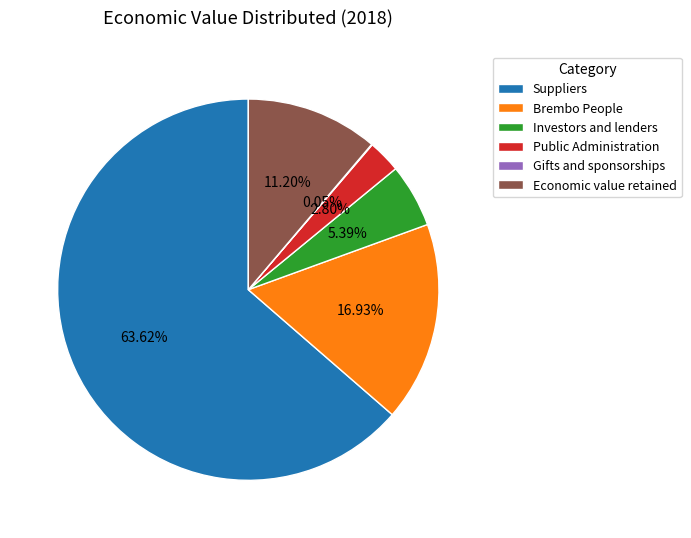

To the nearest percent, what portion does Investors and lenders represent?

5%